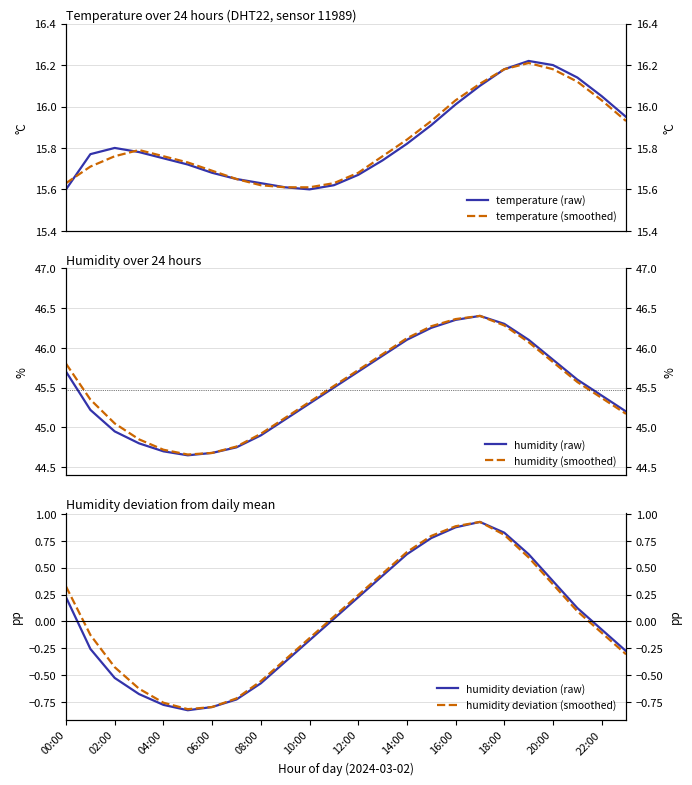

How many interior local peaks does the temperature (raw) series have?

2